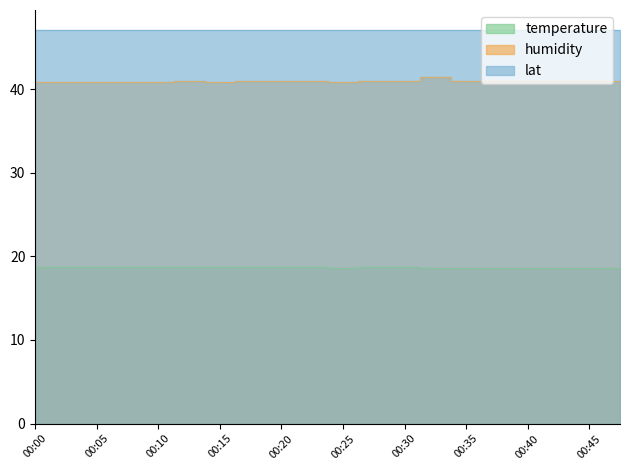

True or false: temperature and humidity cross at least once.

False